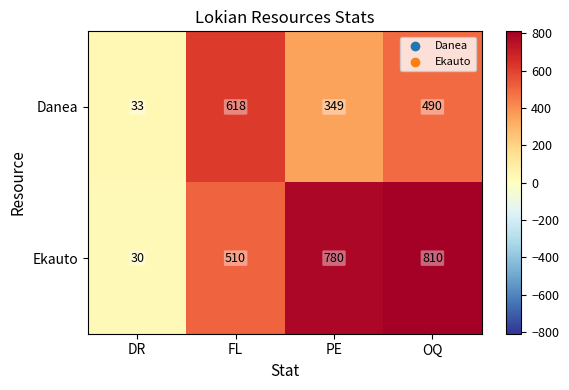

How many distinct data groups are displayed?

2